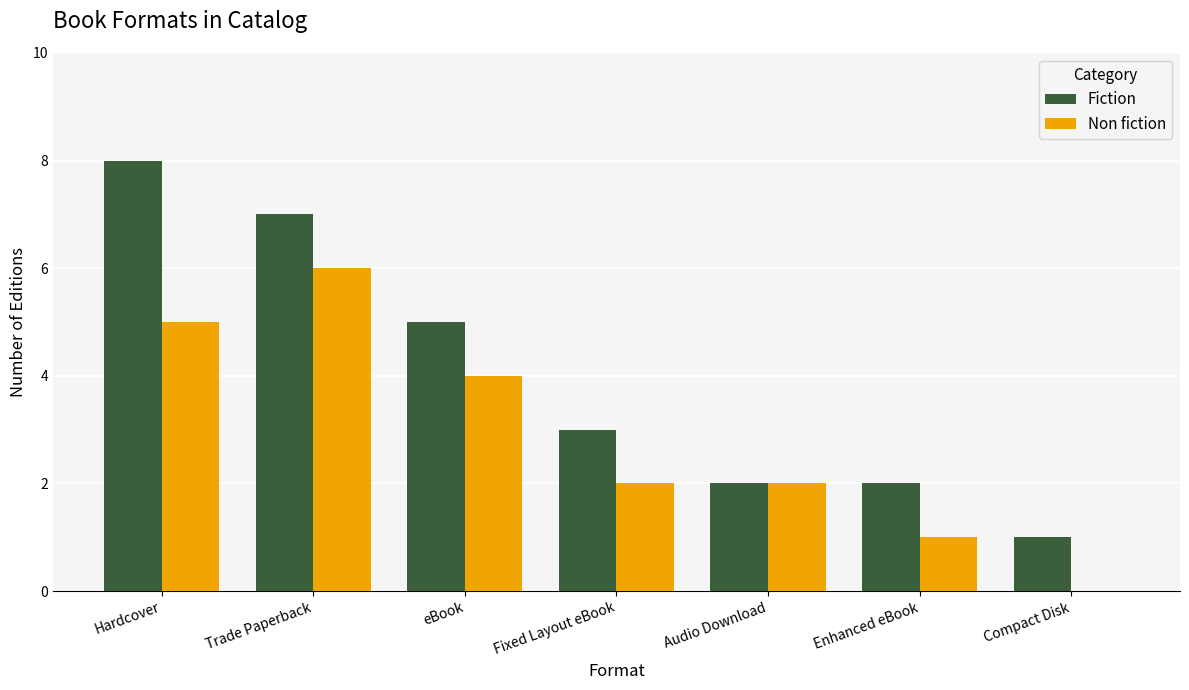

Are the bars horizontal?

No